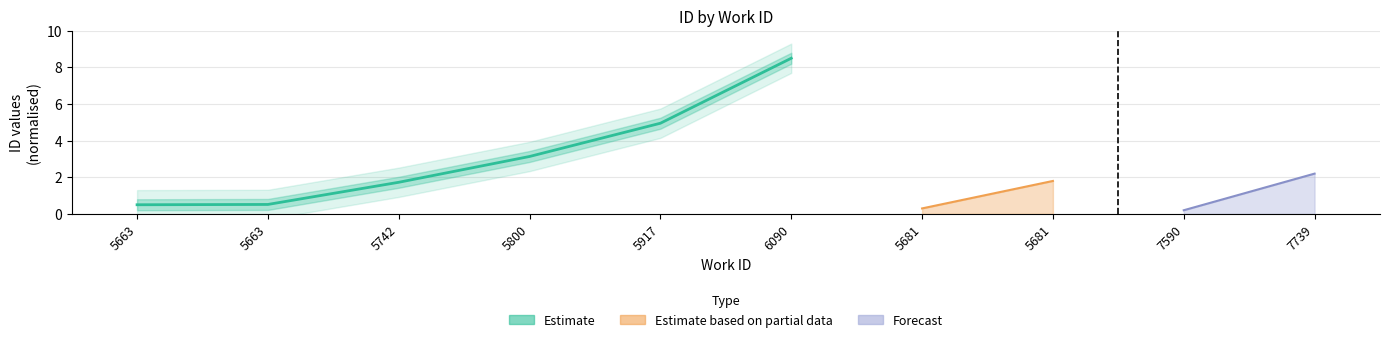

Reading left to right, list all the values displayed in this chart.

0.5	0.5	1.7	3.1	5.0	8.5